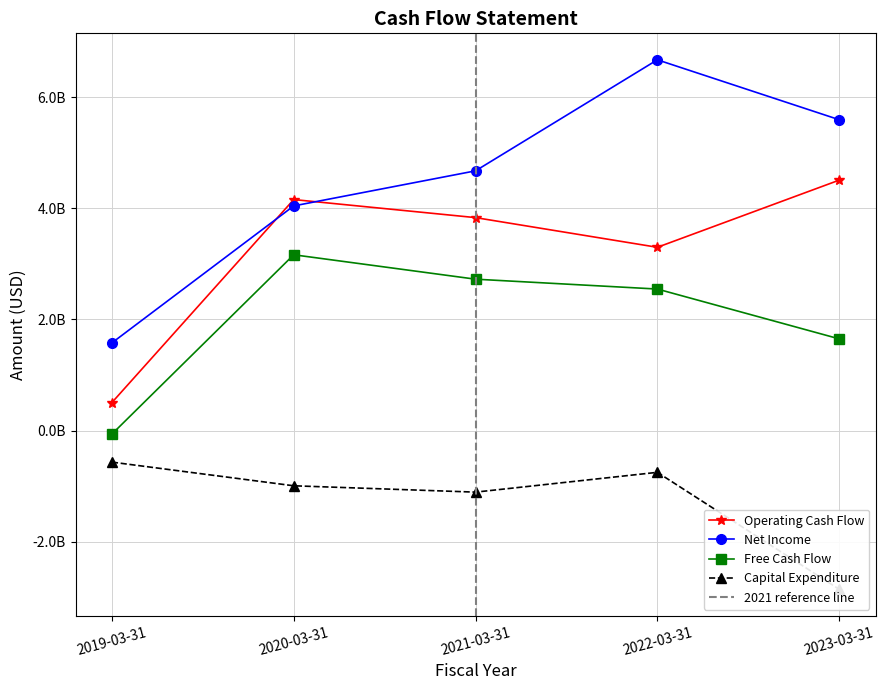

Between 2020-03-31 and 2021-03-31, which series saw the biggest shift?

Net Income